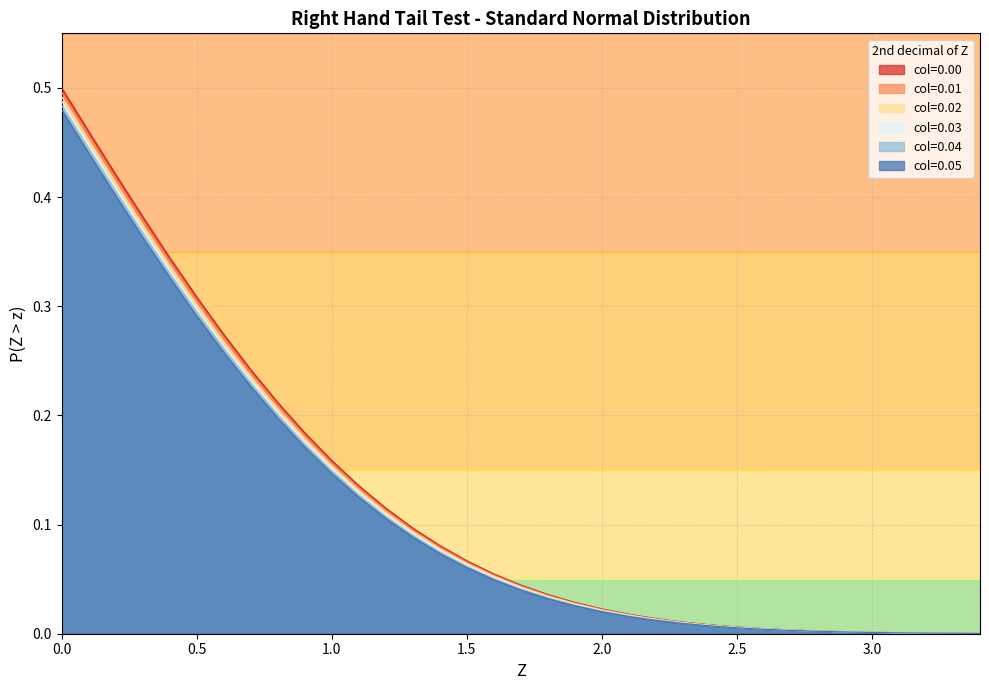

True or false: 0.02 has more than 2 points higher than both neighbors.

False